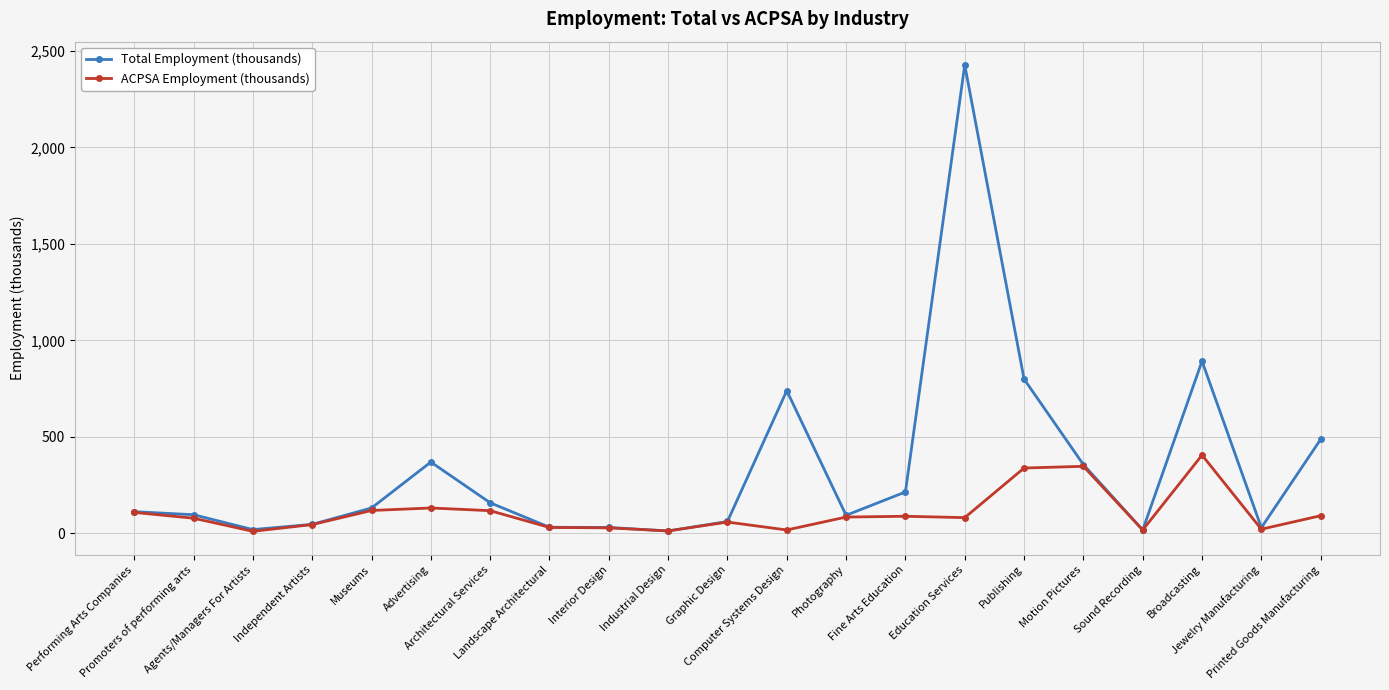

In Total Employment (thousands), how many points are higher than both neighbors (excluding endpoints)?

4